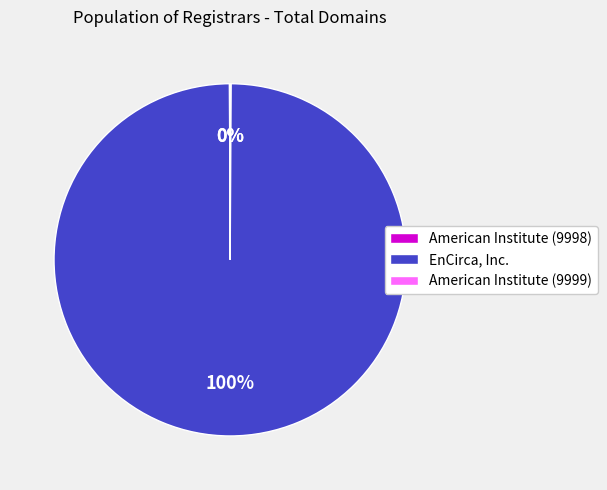

Which category has the biggest portion of the pie?

EnCirca, Inc.